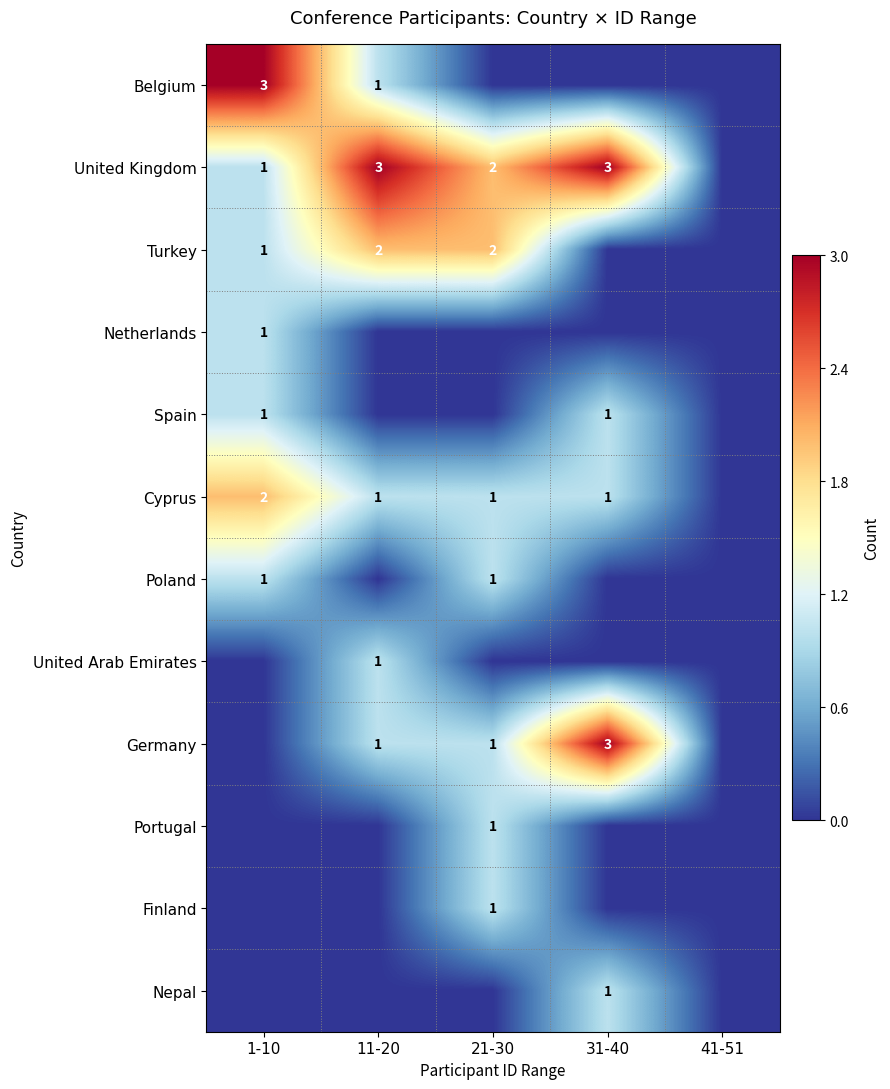

What is the difference between the highest and lowest values at 31-40?

3